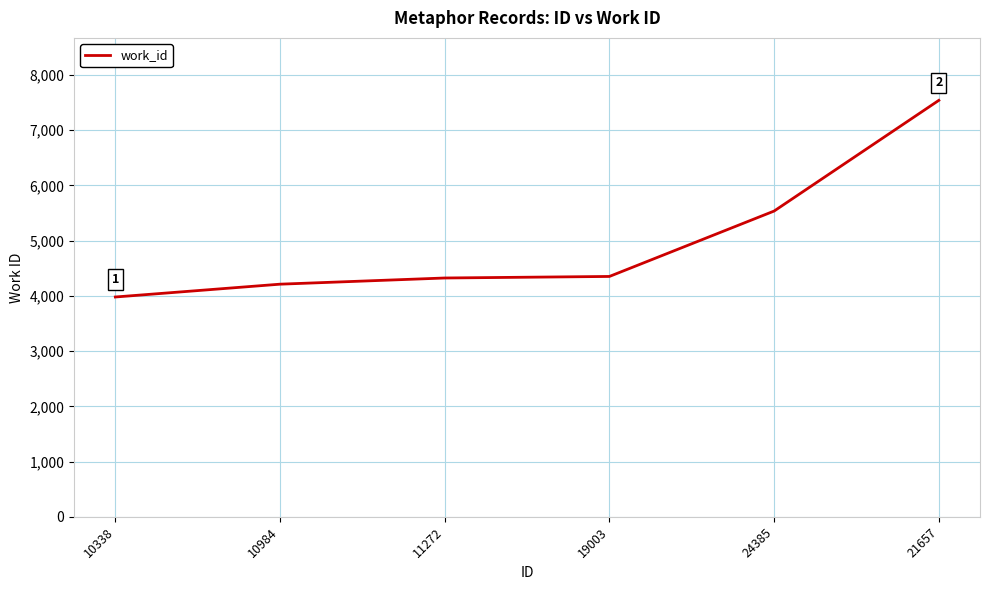

The value at 19003 is 6798. True or false?

False